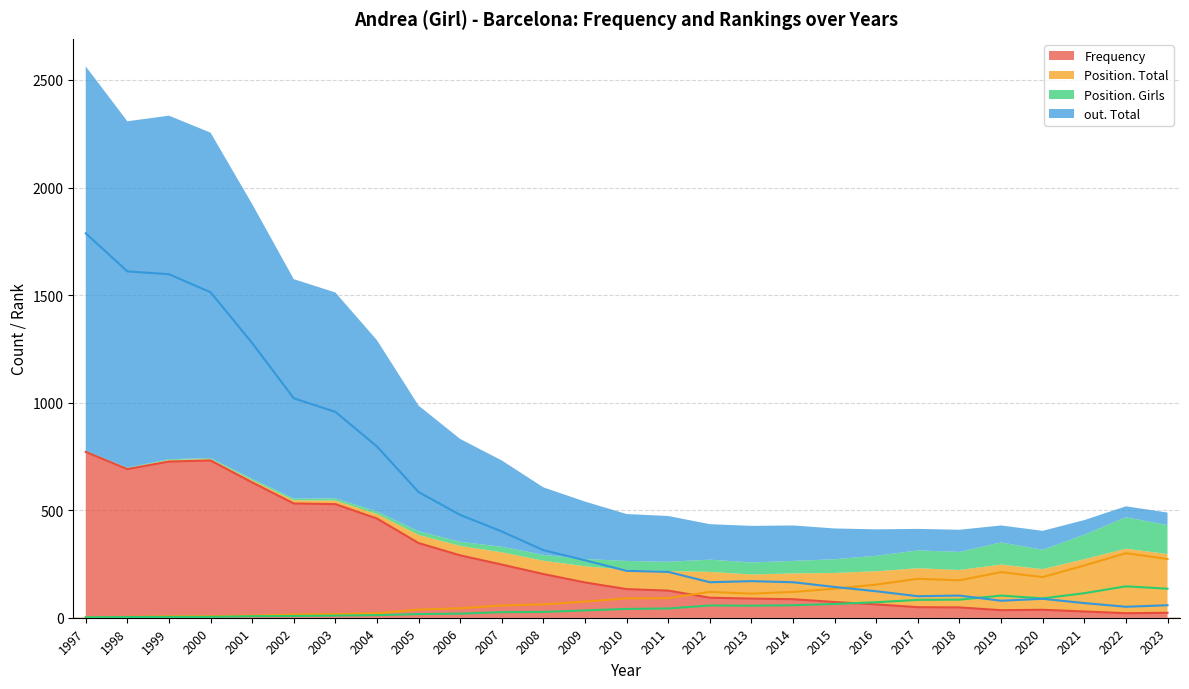

Which has a higher value, 2003 or 2019?

2003